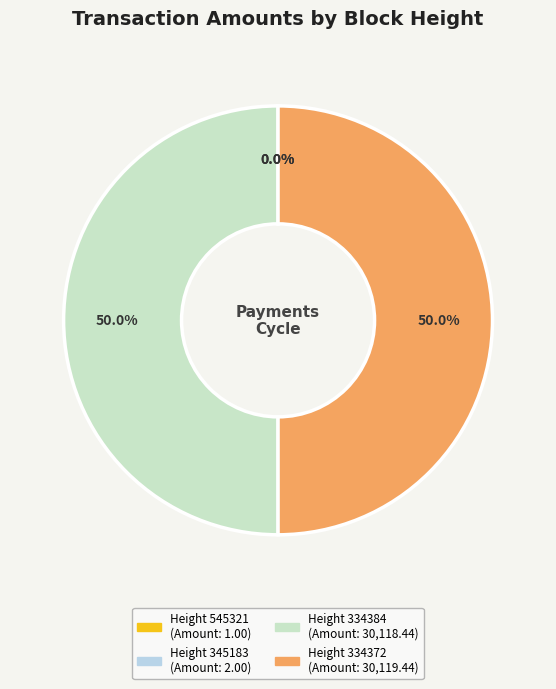

Combined, what portion of the pie is Height 334372 and Height 334384?

100.0%